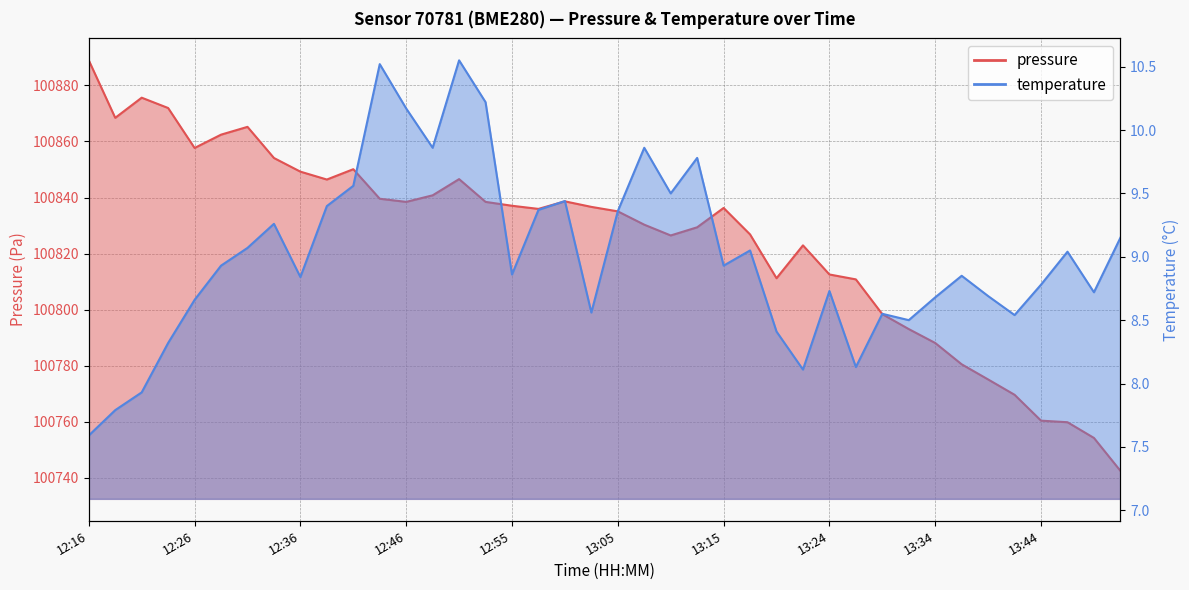

Between 12:21 and 12:19, which is larger?

12:21